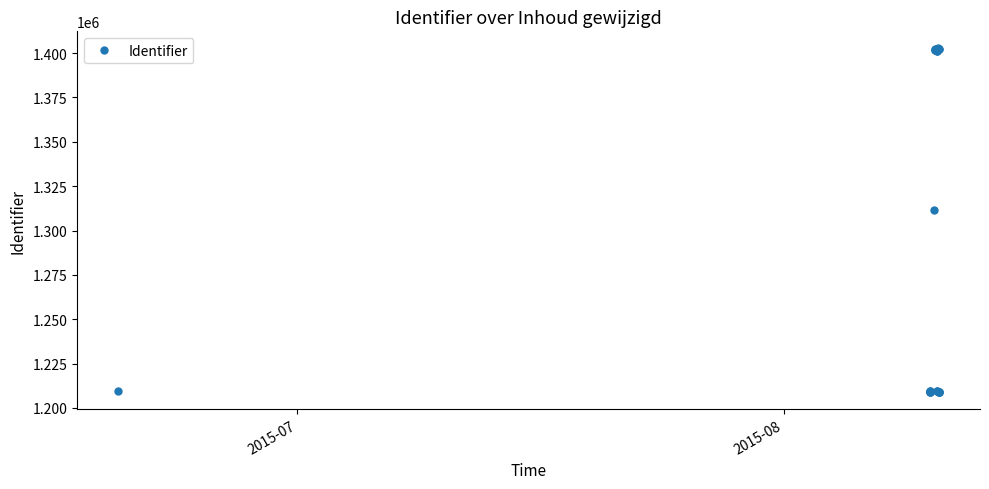

Is this an area chart (filled region under the line)?

No